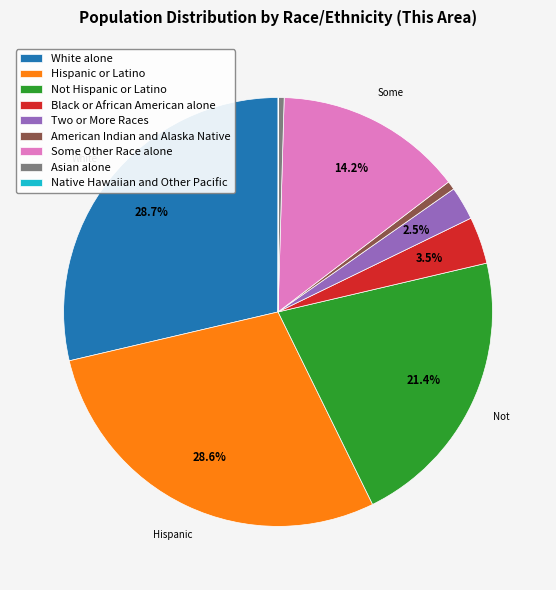

To the nearest percent, what percentage of the pie is American Indian and Alaska Native?

1%